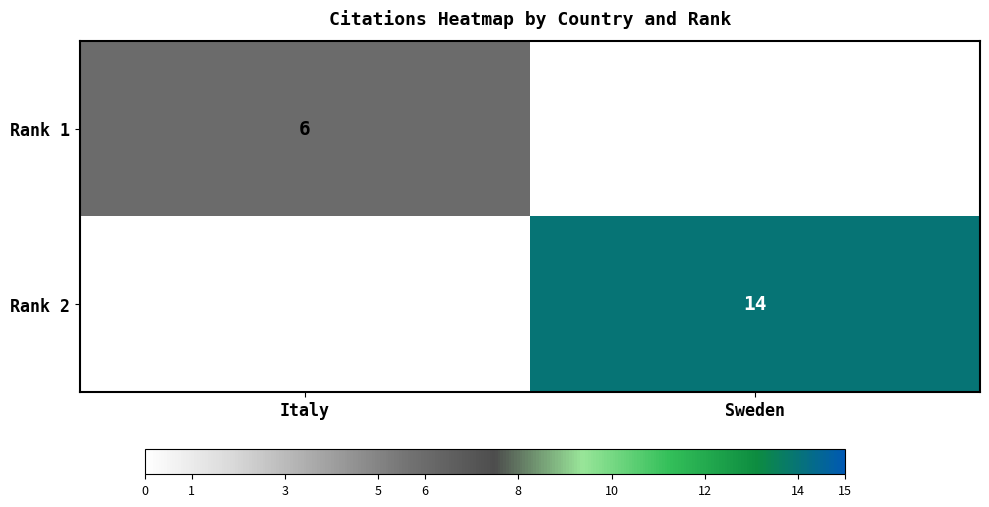

The value of Rank 2 at Sweden is 4. True or false?

False